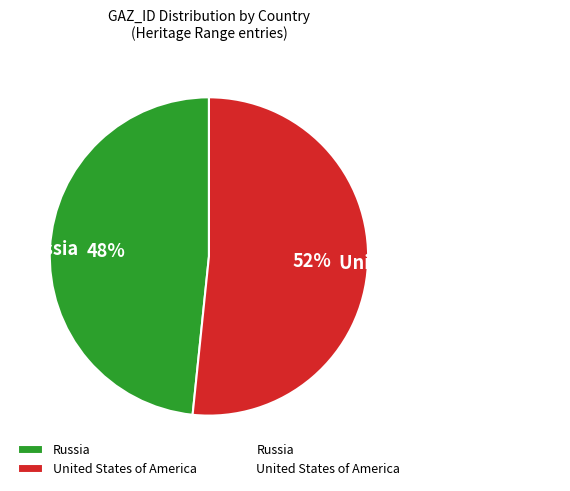

Which category has the biggest portion of the pie?

United States of America